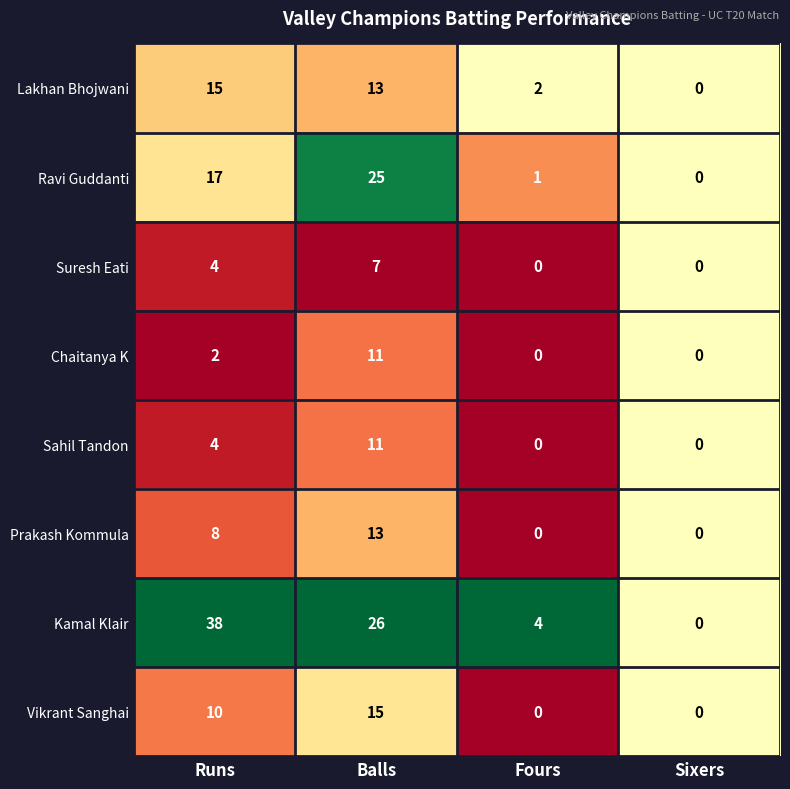

At which category is the sum across all series the highest?

Balls